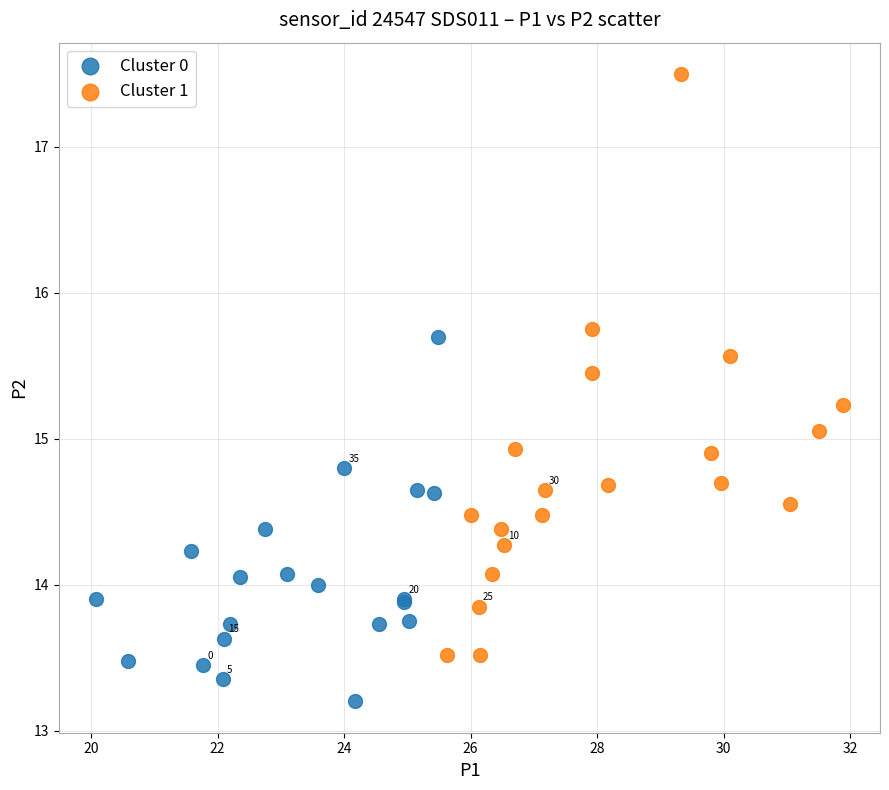

Which series reaches the maximum Y coordinate?

Cluster 1